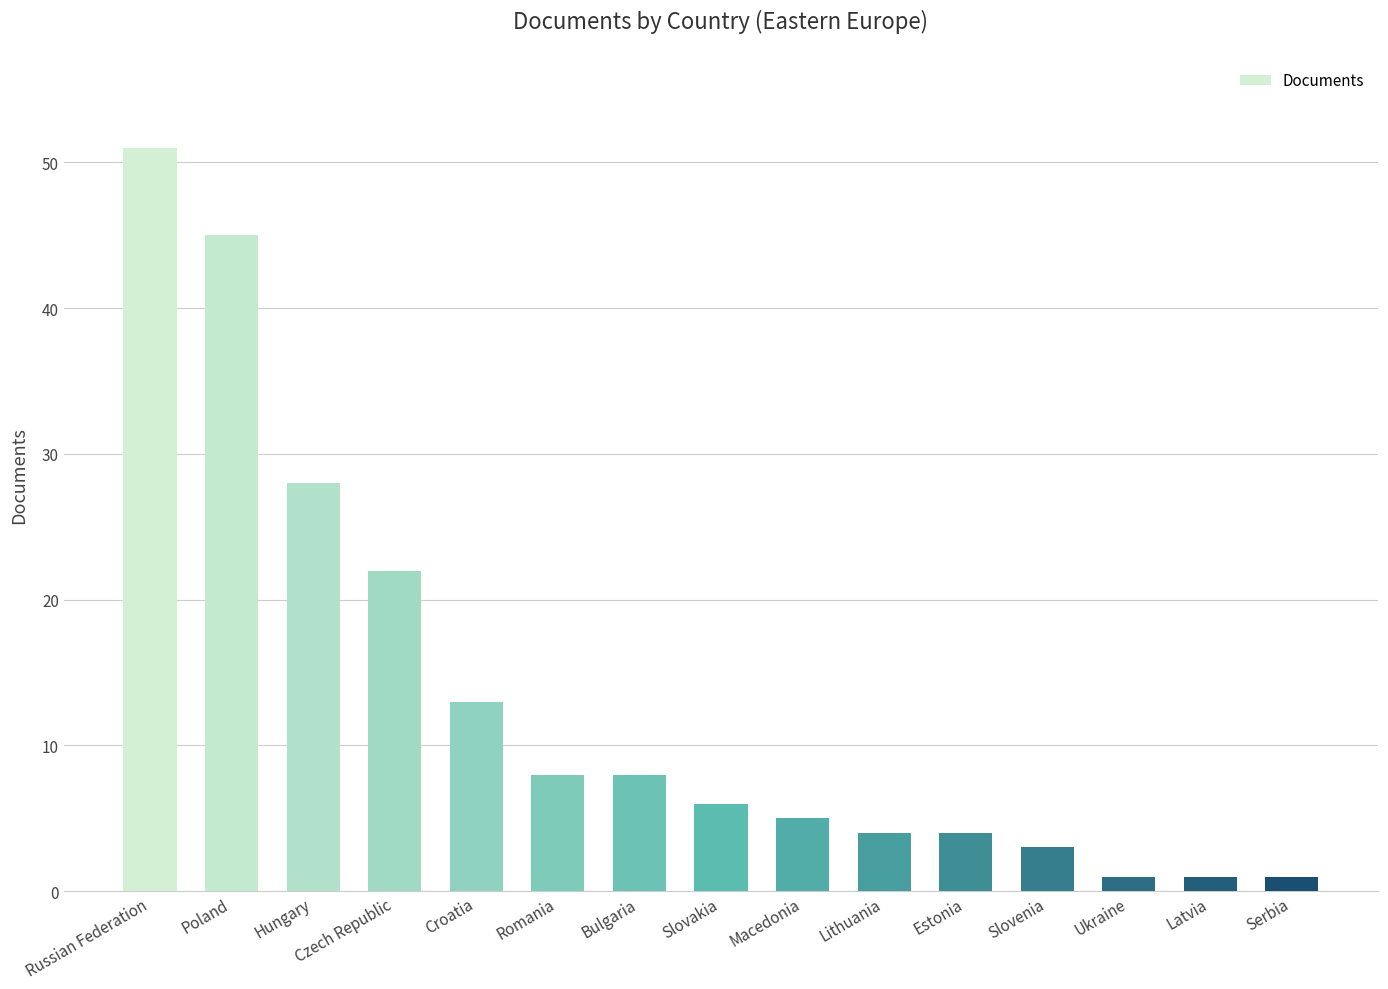

How many bars are there in total?

15